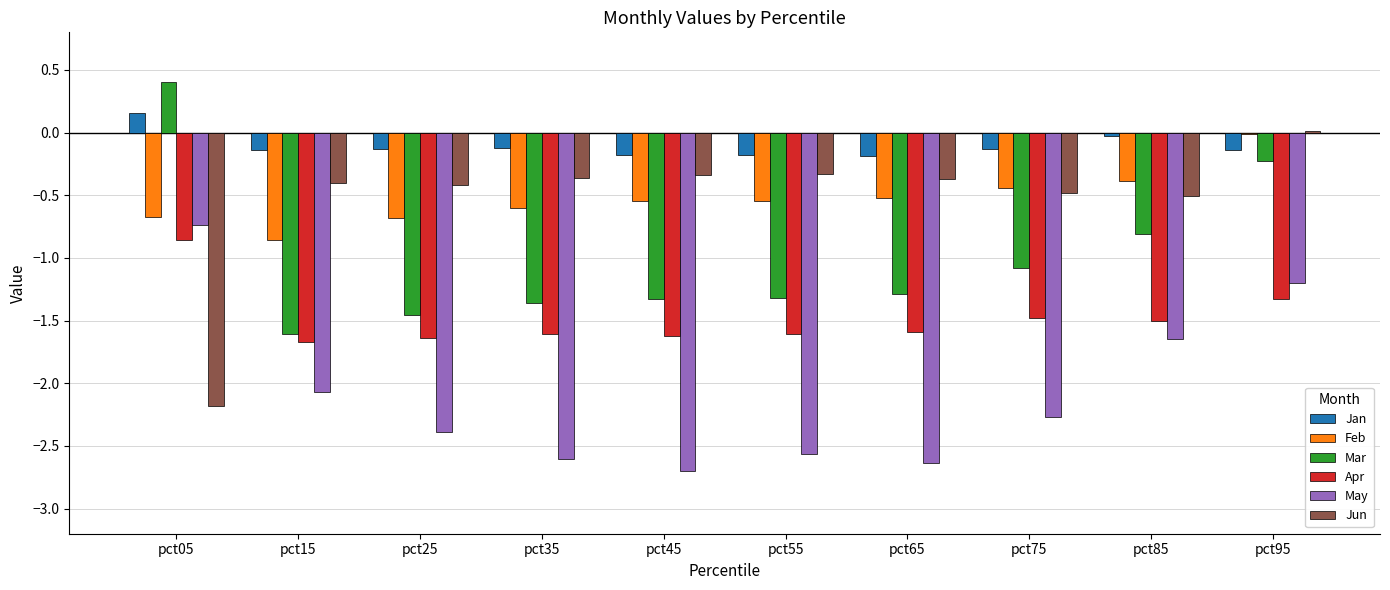

True or false: May has a value of -2.6 at pct35.

True